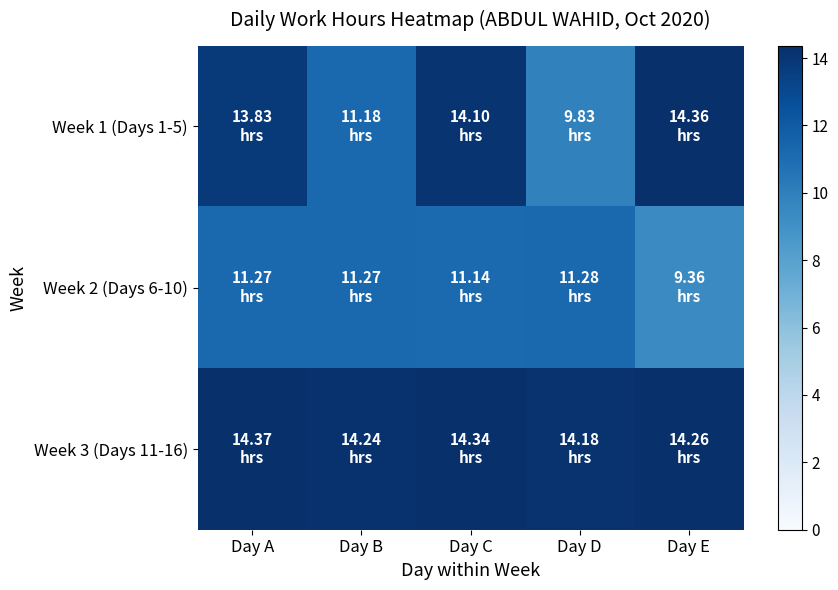

What is the spread (max minus min) of values at Day C?

3.2